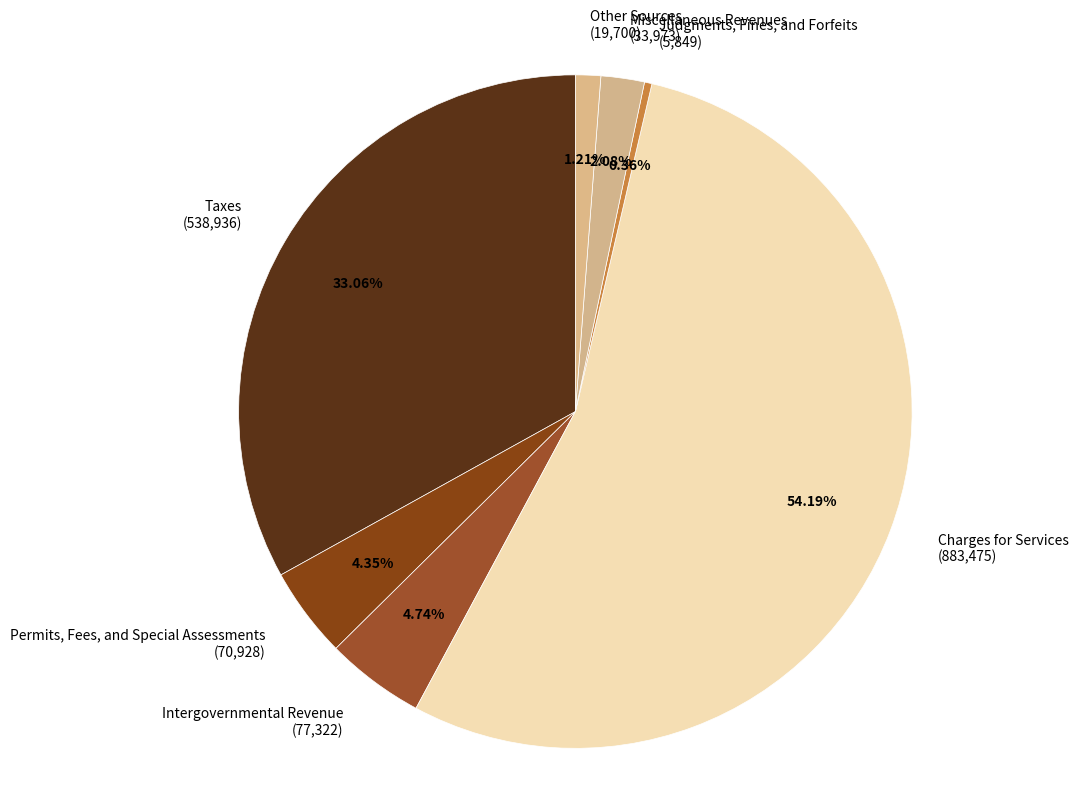

To the nearest percent, what percentage of the pie is Permits, Fees, and Special Assessments?

4%